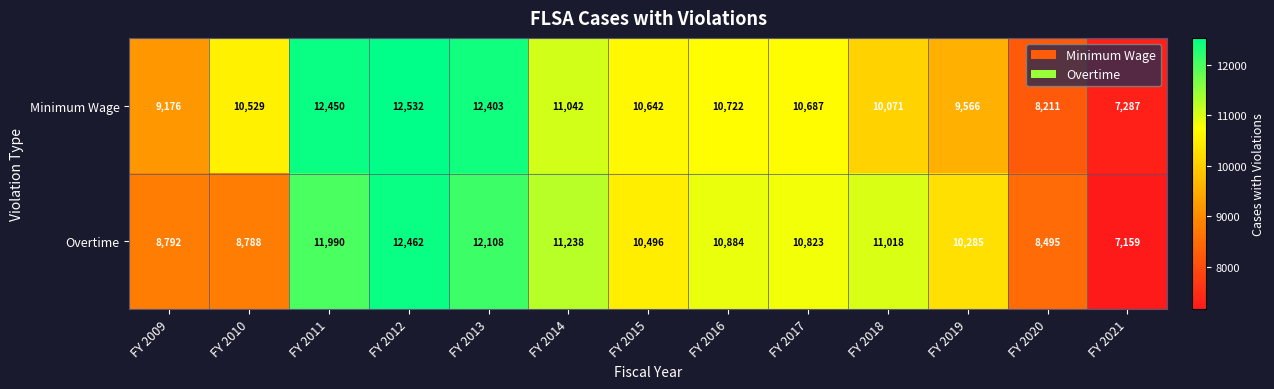

At which category does the chart reach its minimum across all series?

FY 2021